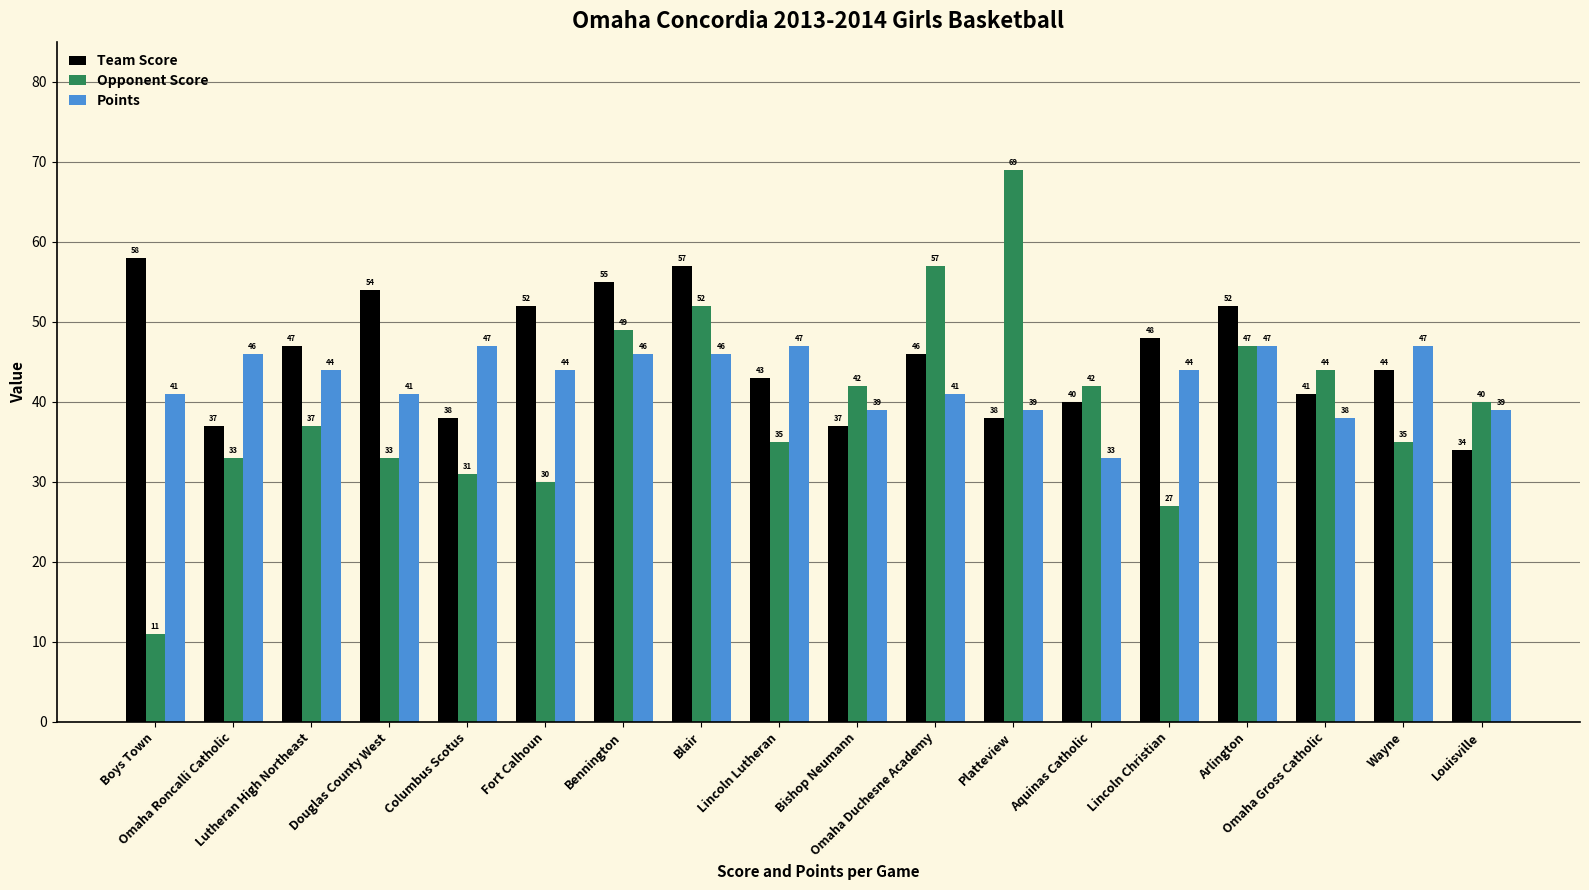

What are all the series names shown in the legend?

Team Score, Opponent Score, Points